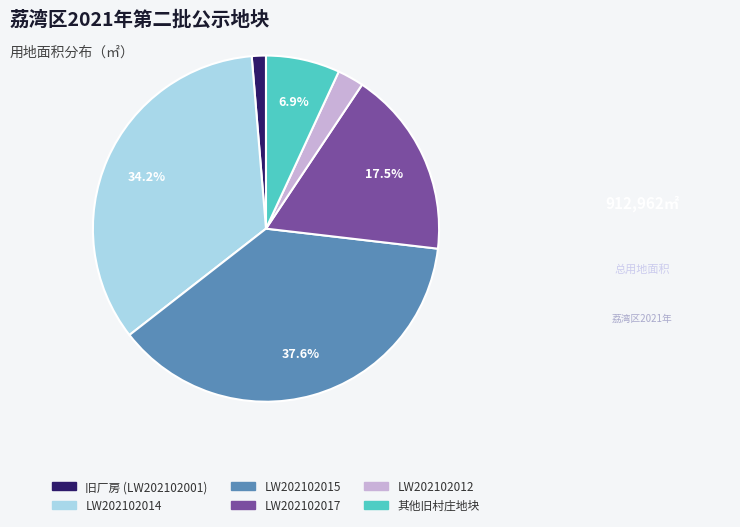

Does any single category account for the majority?

No